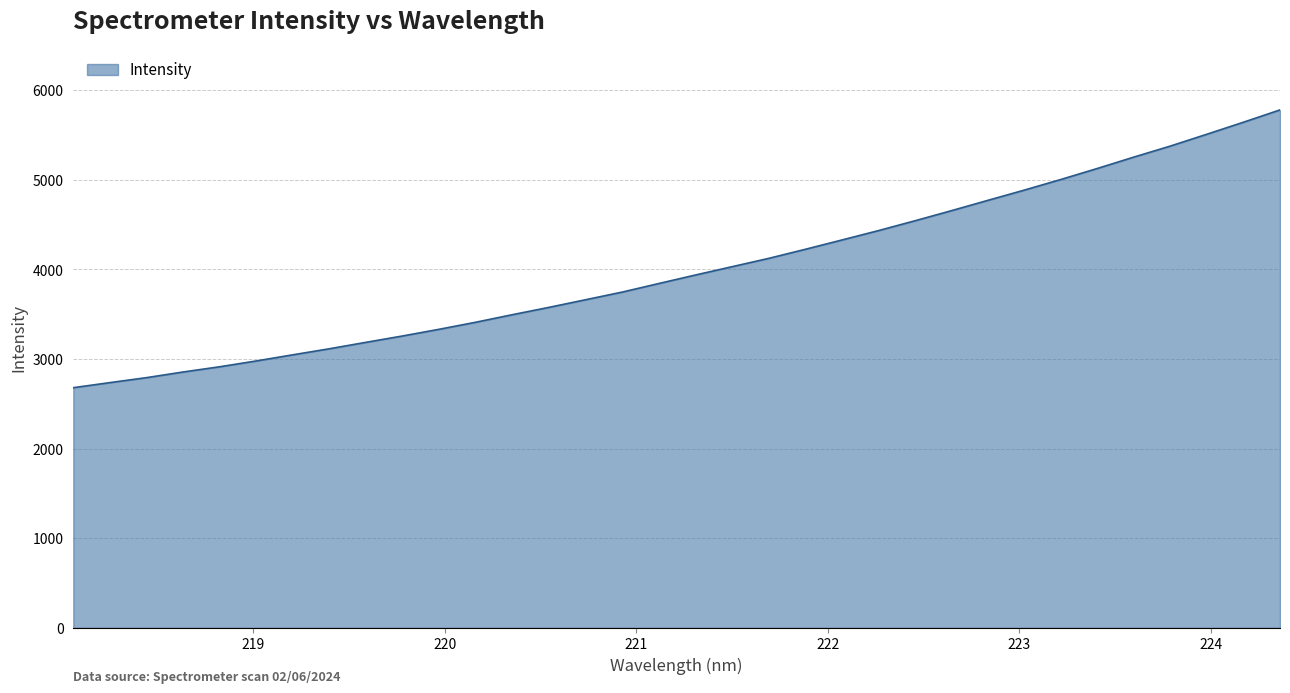

What is the smallest value displayed?

2679.3